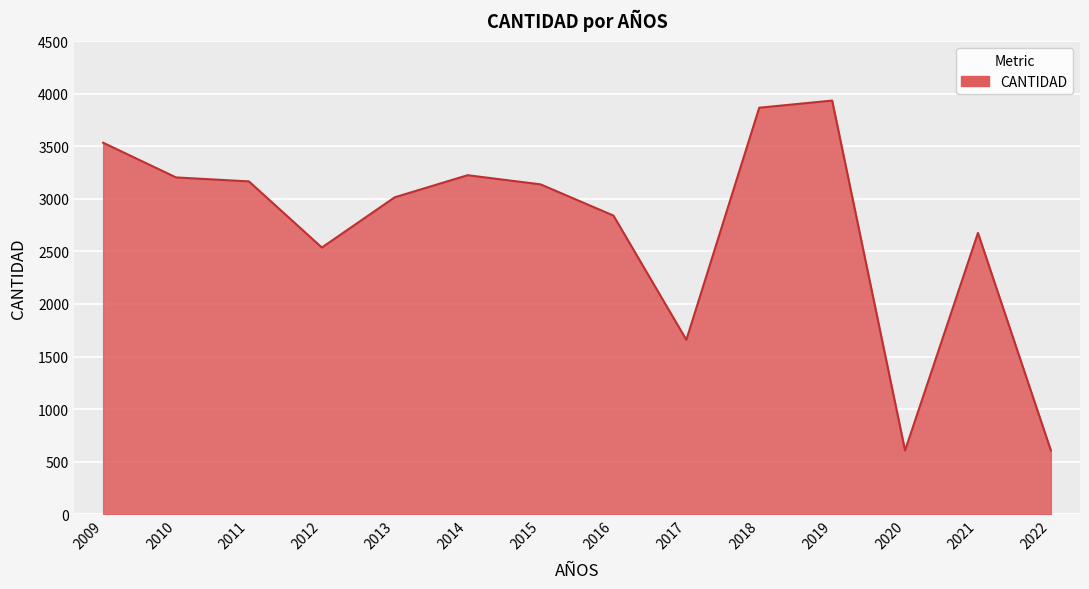

At which category does the chart reach its peak across all series?

2019